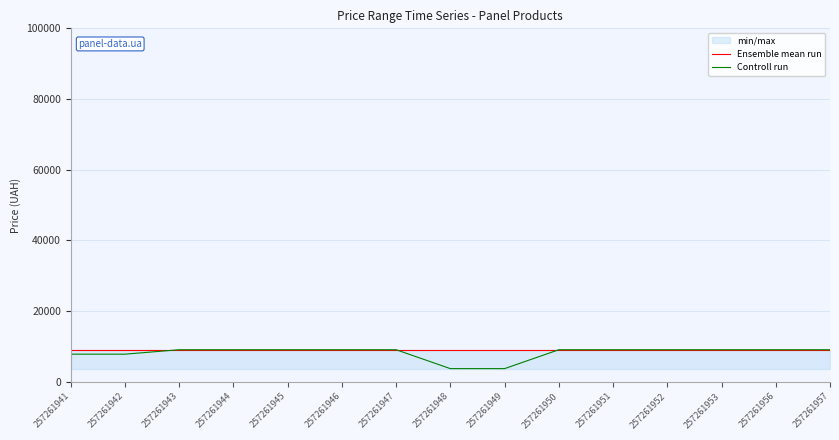

True or false: Ensemble mean run and Controll run cross at least once.

False